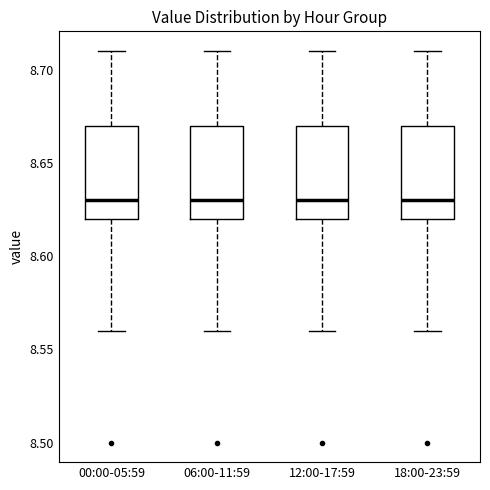

Reading left to right, transcribe this box plot: for each box, give where its median line is, the range the box spans, and where its two whiskers end, as read against the y-axis. The values are not printed on the chart, so give them approximately, as read against the axis.

00:00-05:59: median 8.63, box 8.62 to 8.67, whiskers 8.56 to 8.71
06:00-11:59: median 8.63, box 8.62 to 8.67, whiskers 8.56 to 8.71
12:00-17:59: median 8.63, box 8.62 to 8.67, whiskers 8.56 to 8.71
18:00-23:59: median 8.63, box 8.62 to 8.67, whiskers 8.56 to 8.71